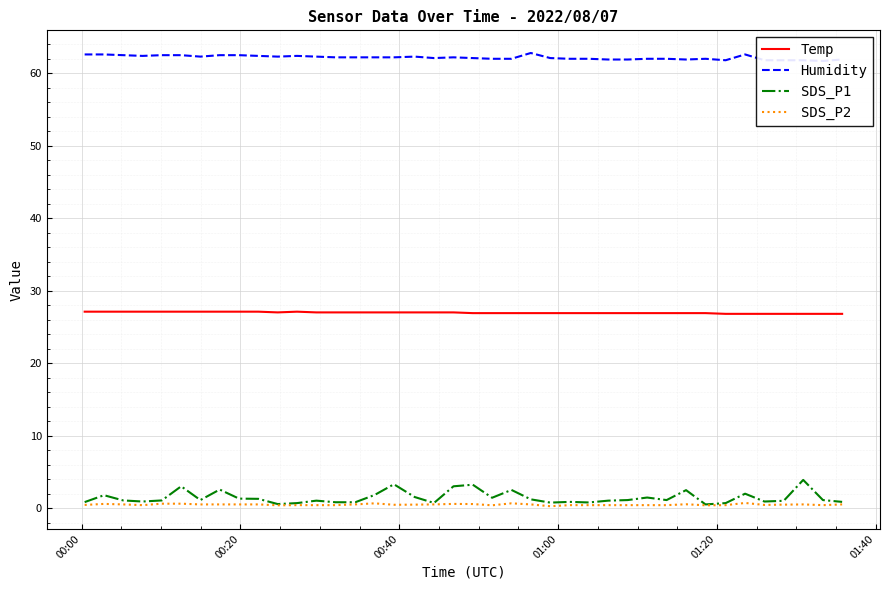

True or false: Temp and SDS_P2 cross at least once.

False